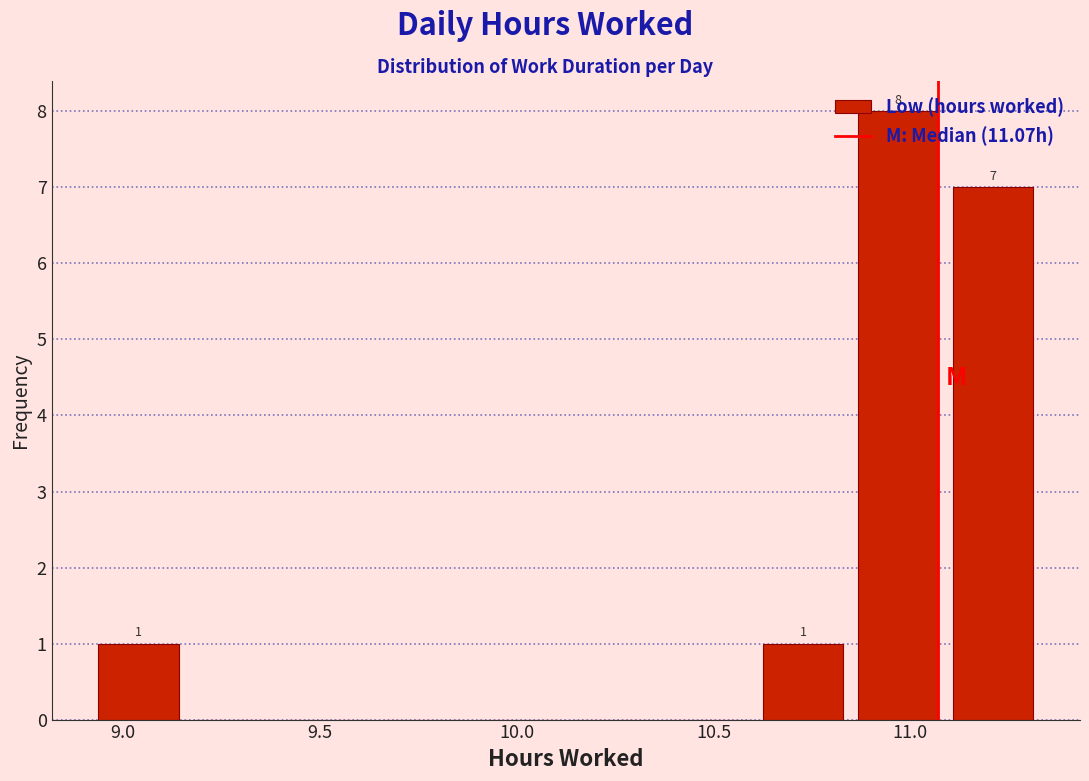

Over which range of the x-axis is the bar tallest?

10.85 to 11.10